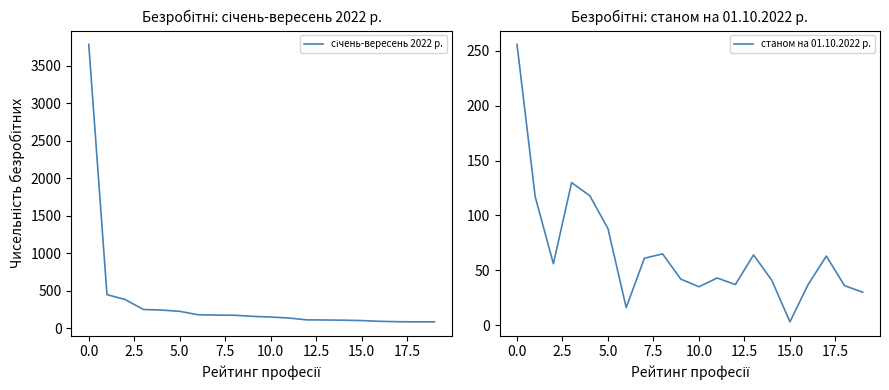

True or false: станом на 01.10.2022 р. has a value of 387 at 0.0.

False